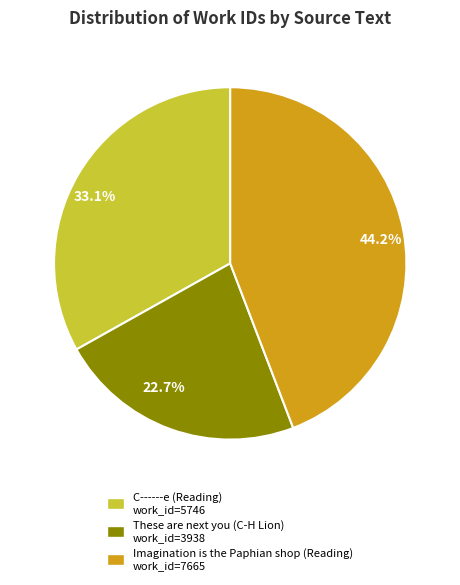

The Imagination is the Paphian shop (Reading) slice represents 44% of the pie. True or false?

True